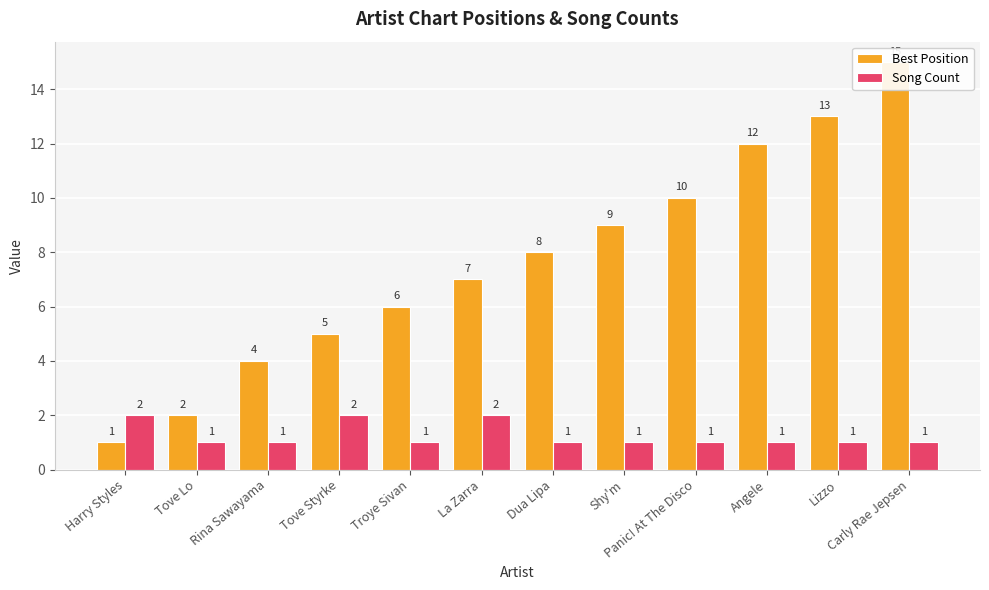

What is the average value of the Song Count series?

1